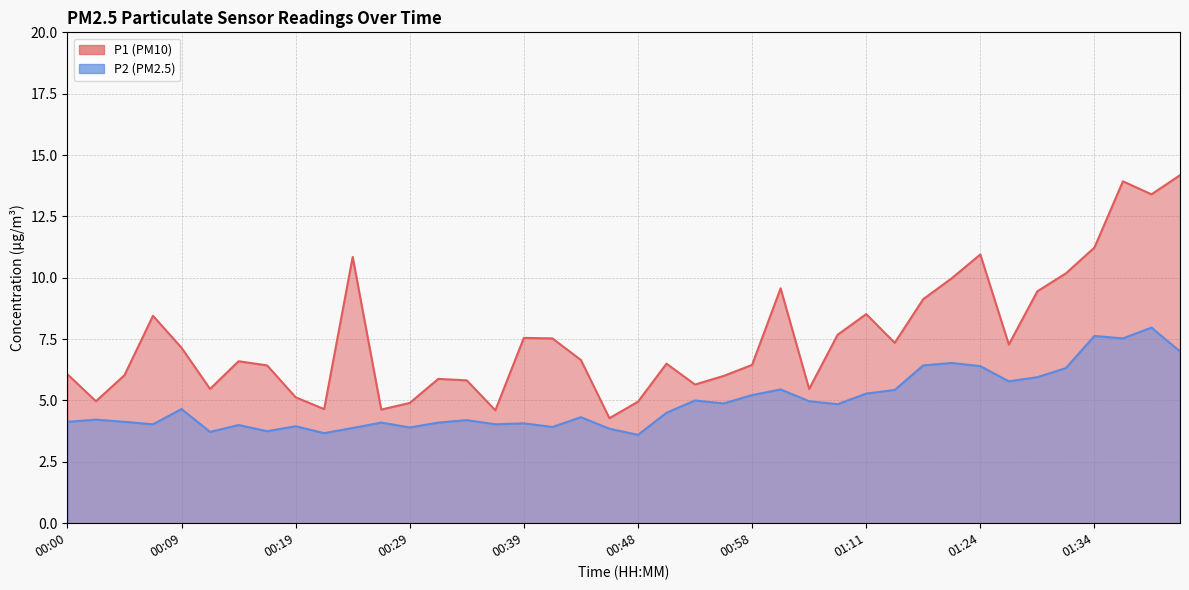

What is the smallest value displayed?

3.6